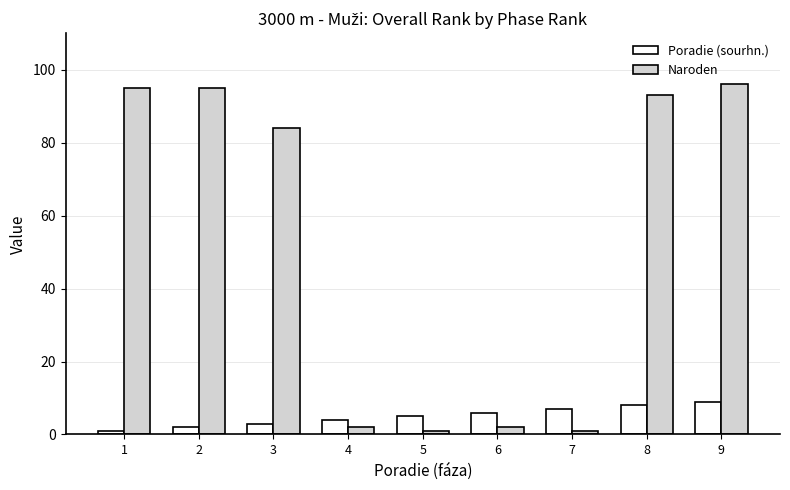

Which series has the largest range (max minus min)?

Naroden